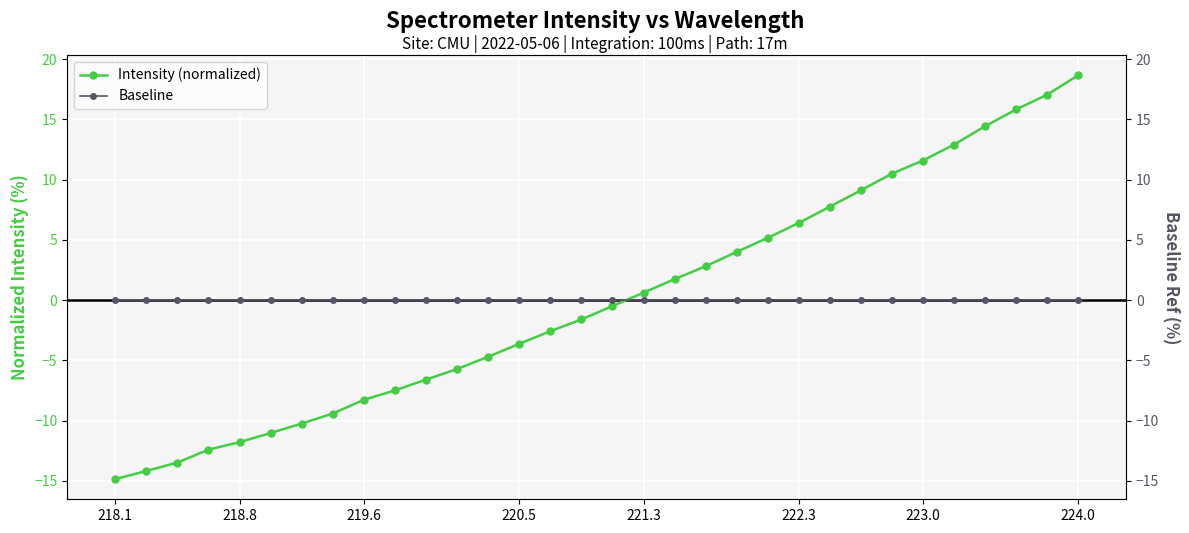

Does the chart display data point markers on the line(s)?

Yes